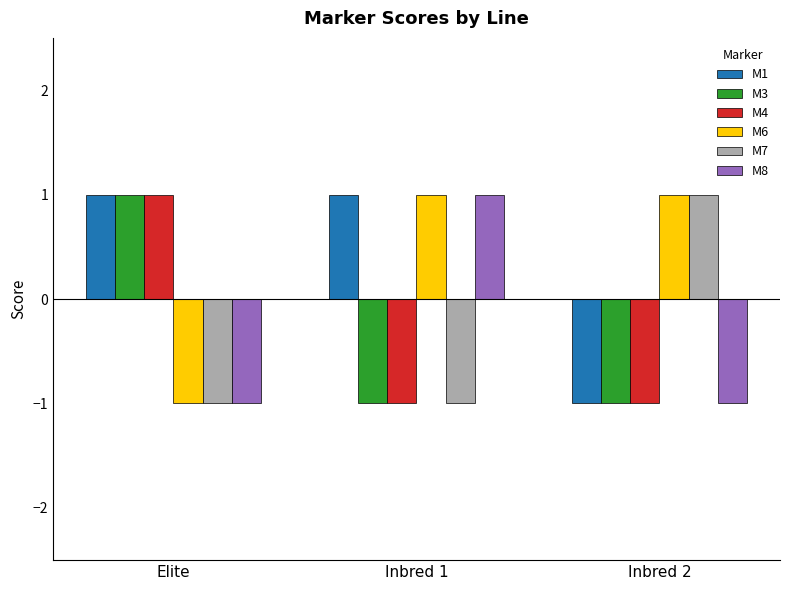

Which category has the lowest value in the M6 series?

Elite